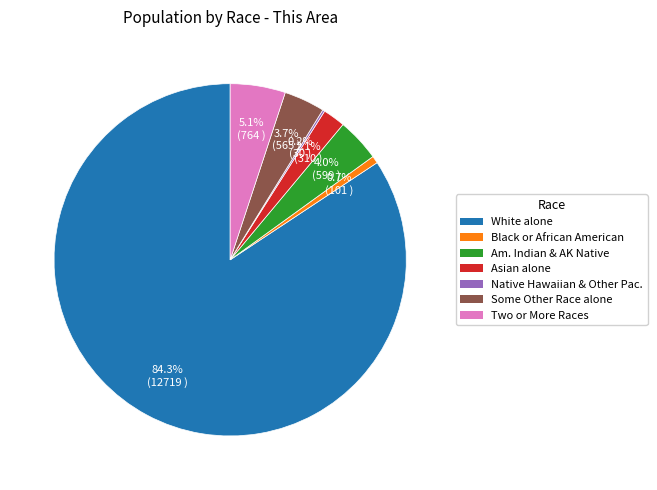

Which category has the biggest portion of the pie?

White alone